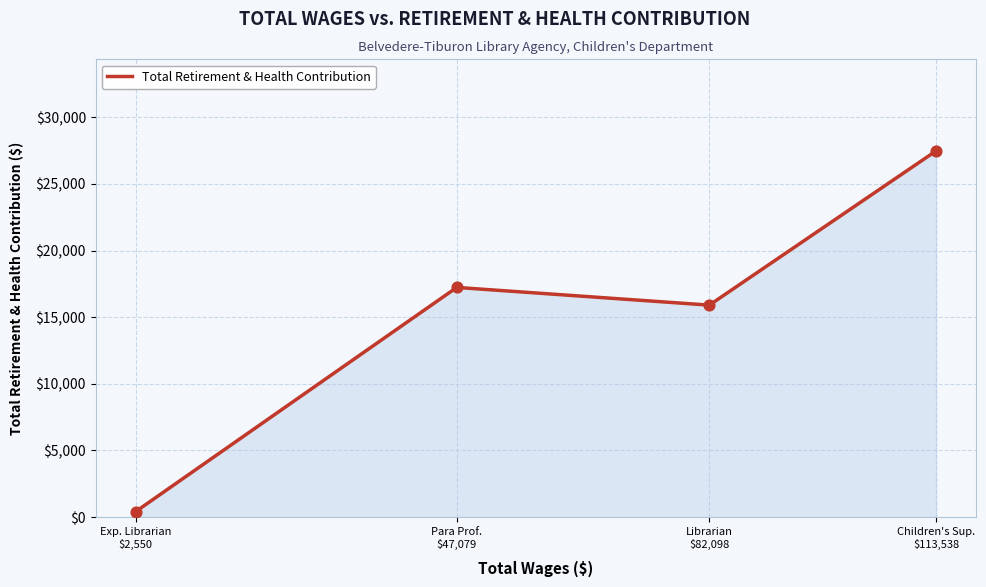

What is the change in value from Exp. Librarian
$2,550 to Librarian
$82,098?

+15496